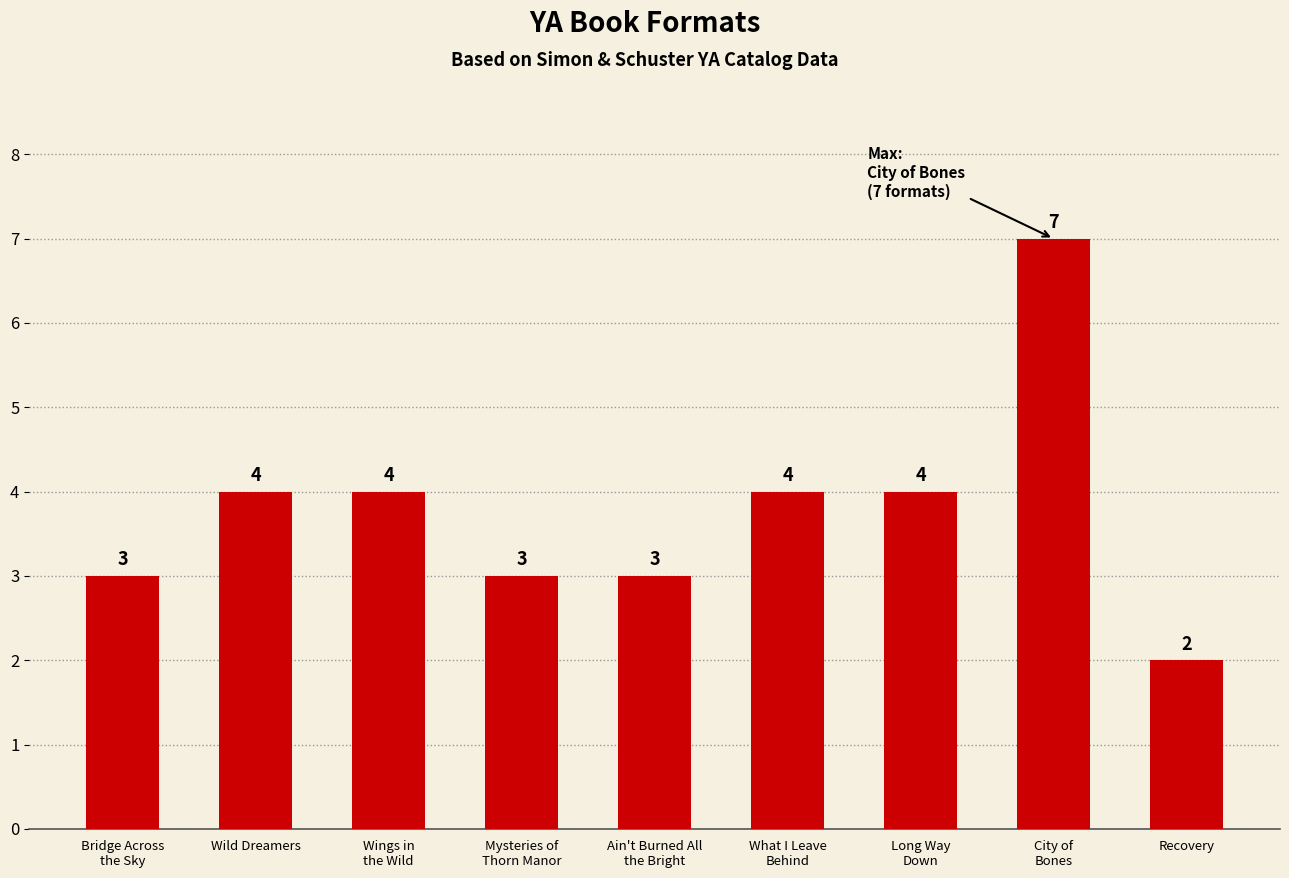

How many bars are there in total?

9